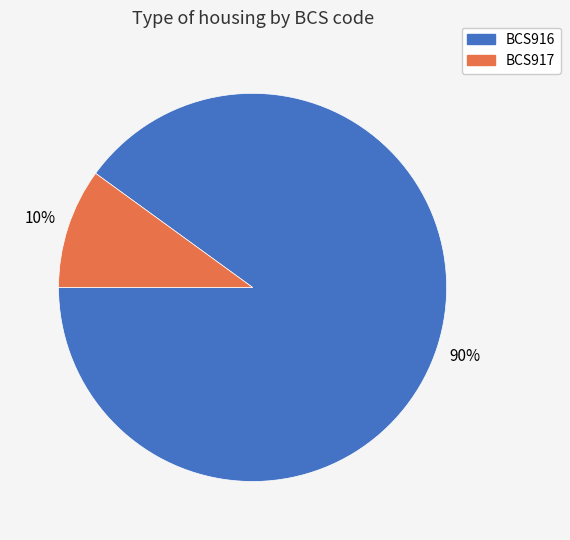

Which category has the biggest portion of the pie?

BCS916